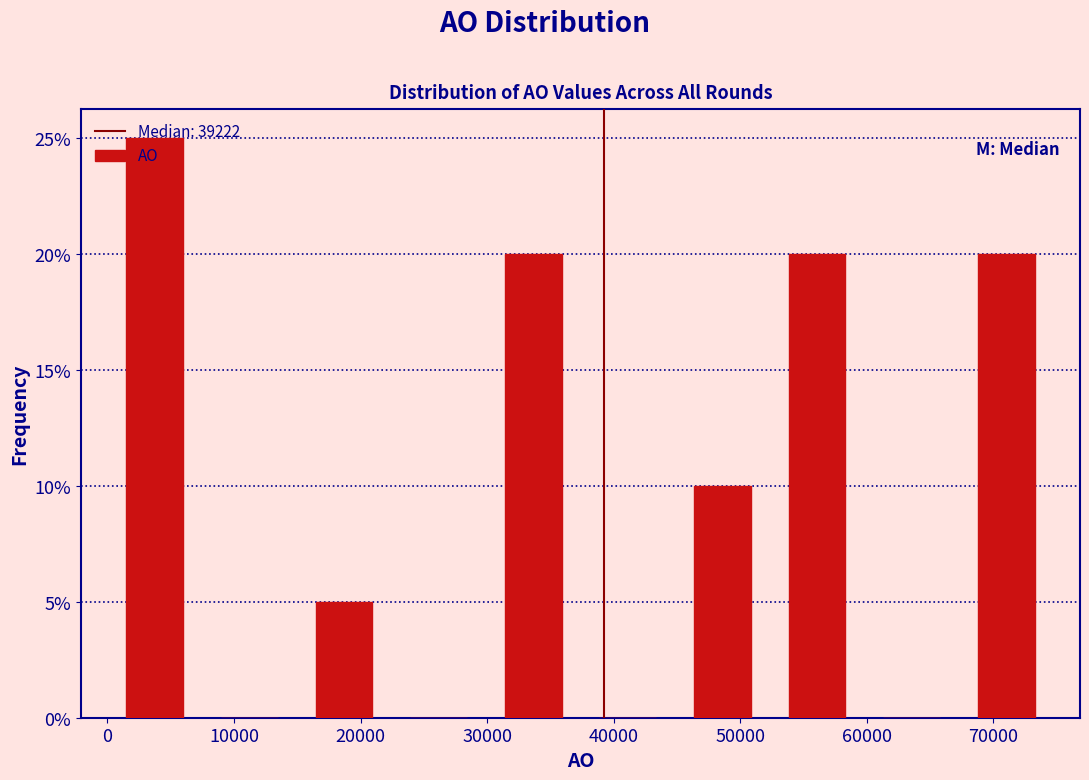

Which range on the x-axis has the tallest bar?

0 to 7000